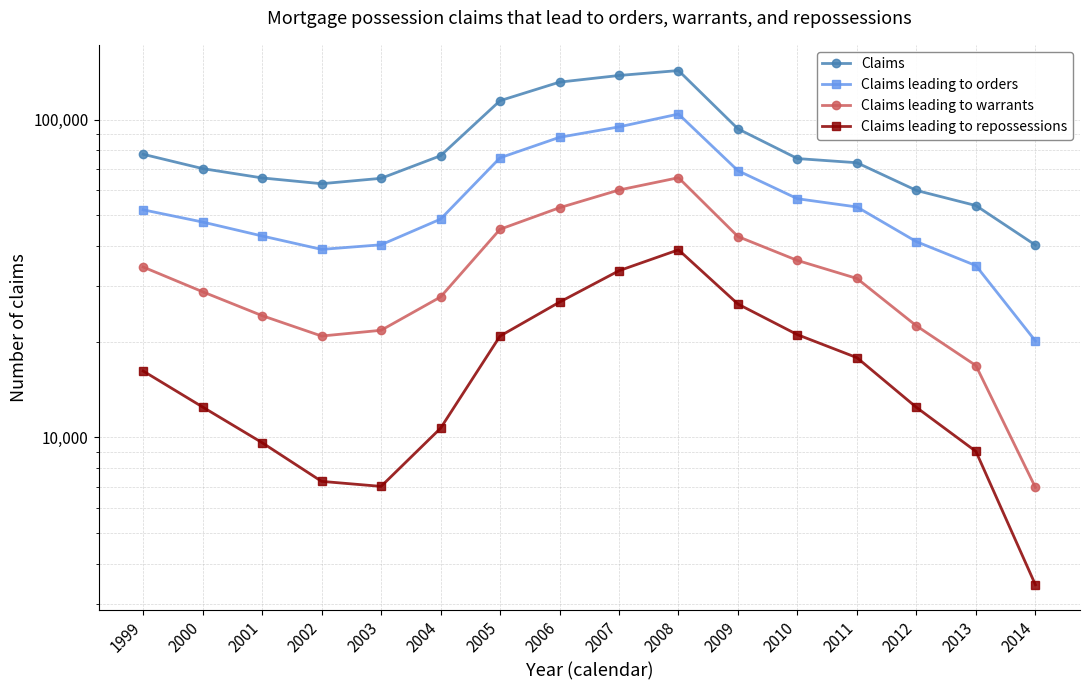

Which category has the lowest value across all series?

2014